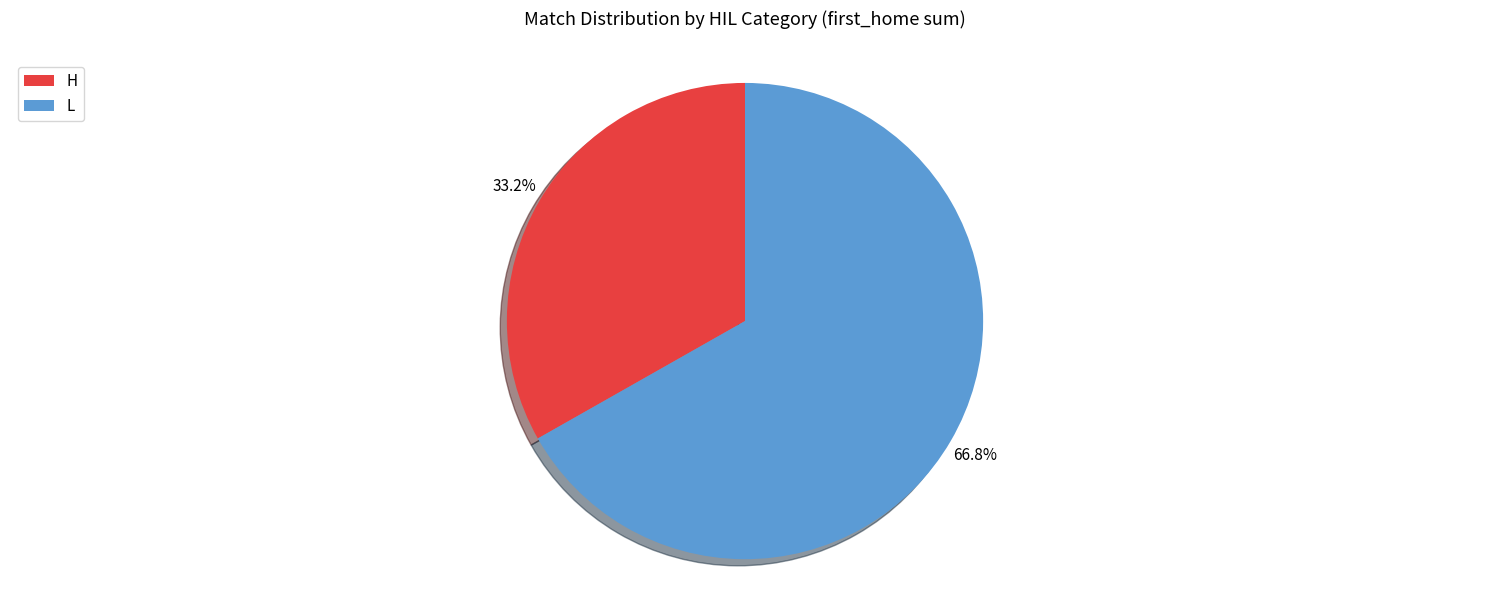

Rank the categories by value from highest to lowest.

L, H